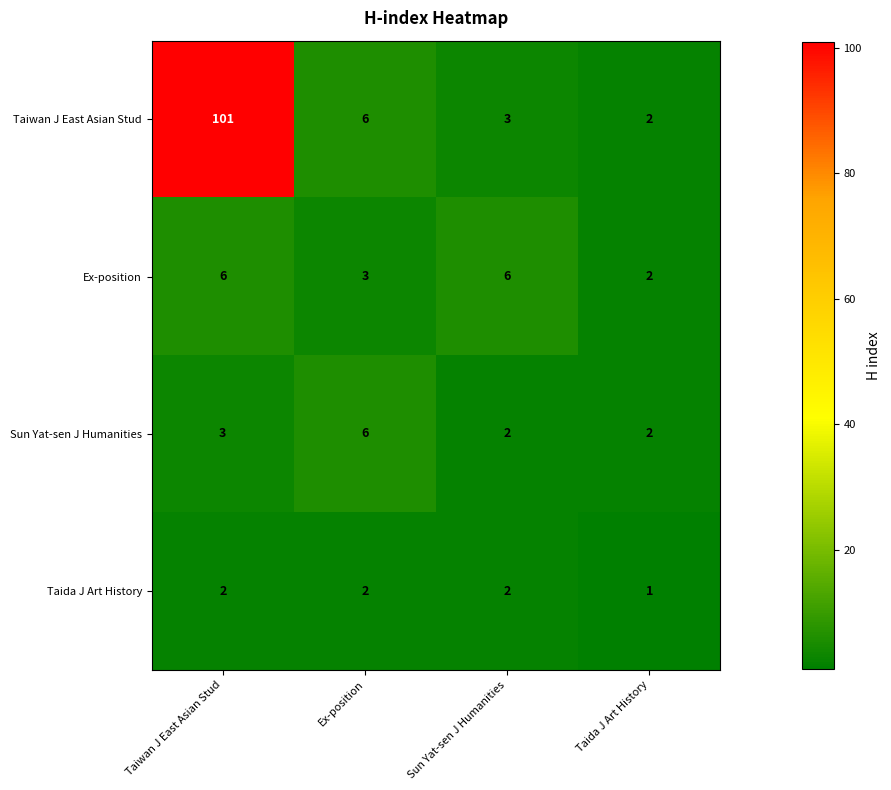

Reading left to right, what are all the values shown in this chart?

Taiwan J East Asian Stud: 101	6	3	2
Ex-position: 6	3	6	2
Sun Yat-sen J Humanities: 3	6	2	2
Taida J Art History: 2	2	2	1